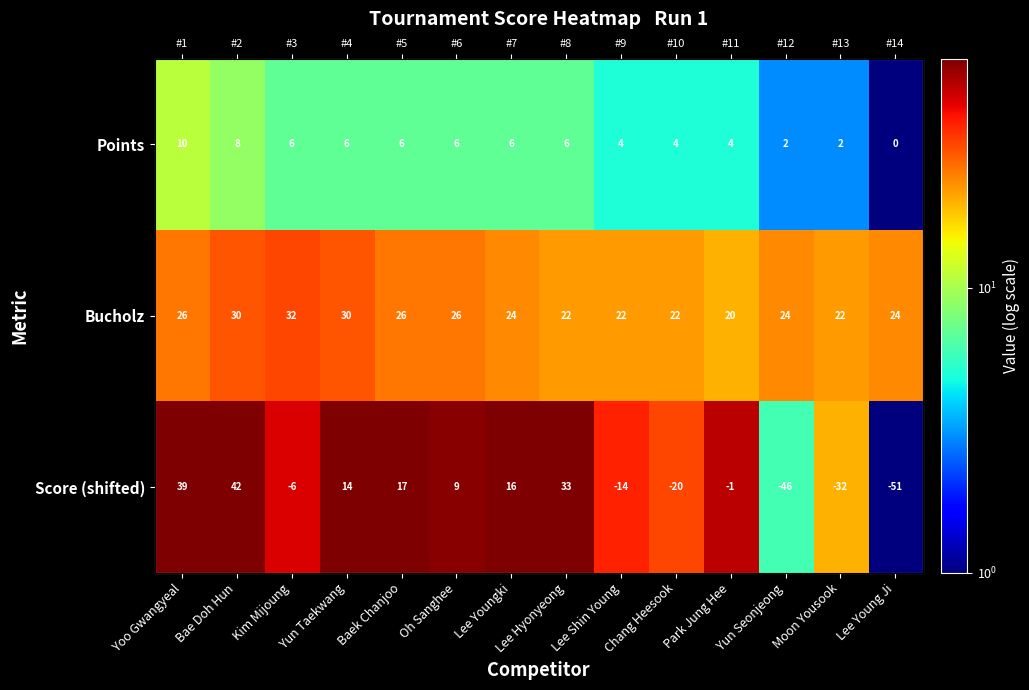

What is the difference between the second highest and second lowest values in the Points series?

6